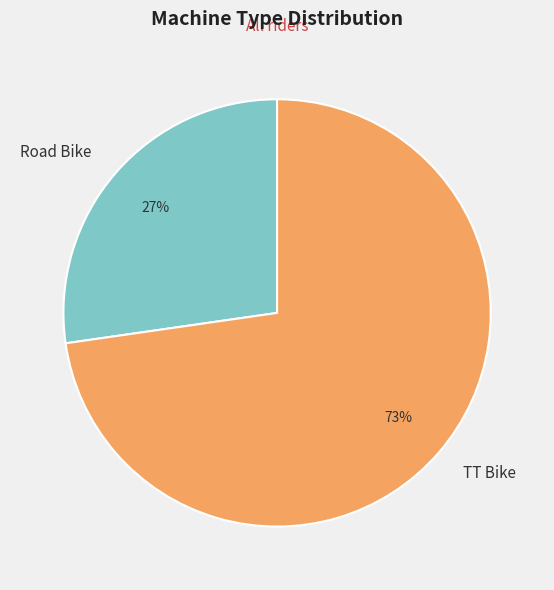

To the nearest percent, what is the average slice percentage?

50%